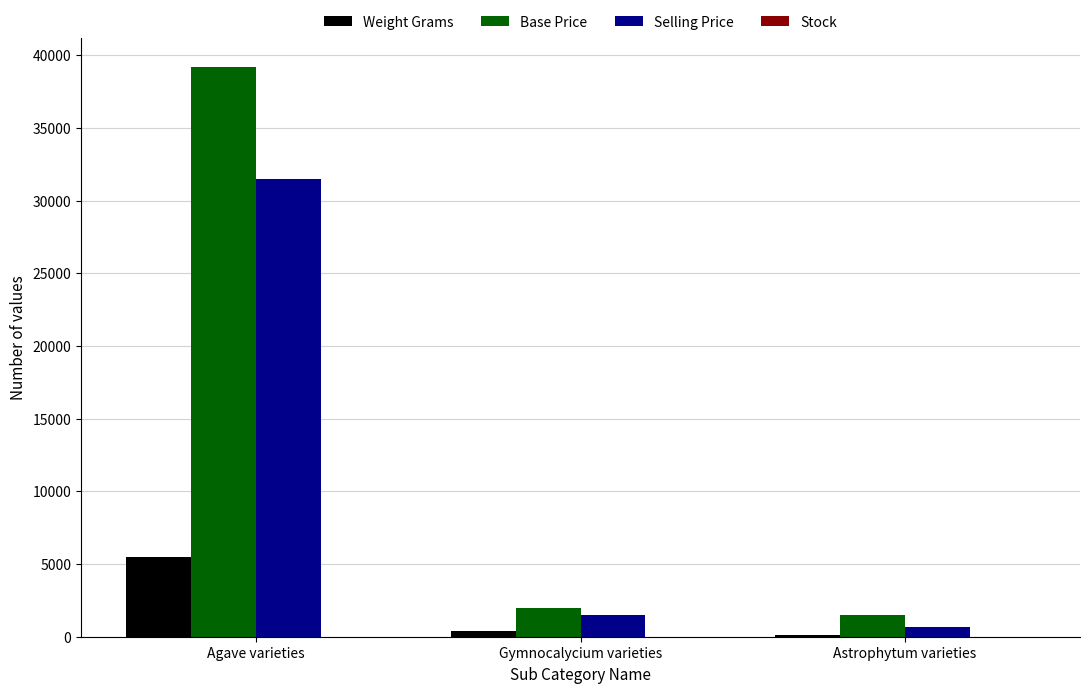

Which series has the widest spread of values?

Base Price